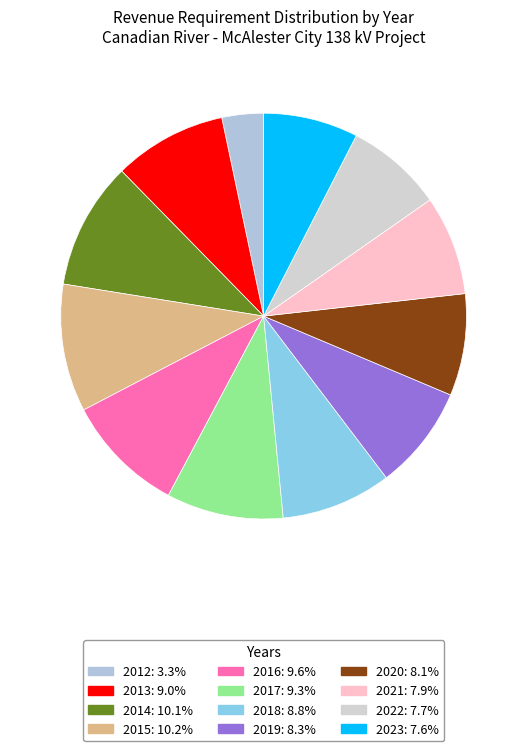

Which slice is the smallest?

2012